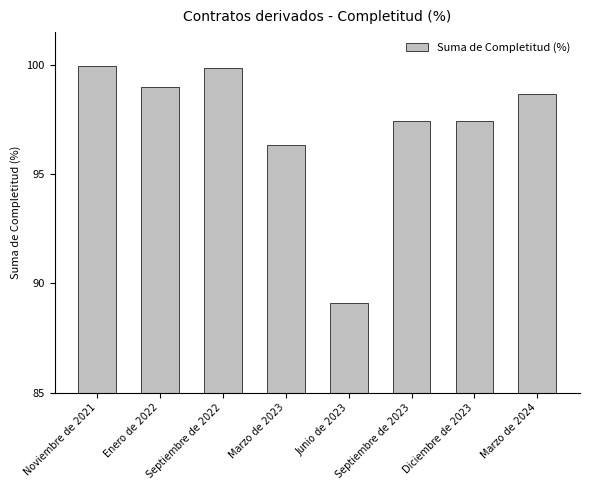

Read the value at Junio de 2023.

89.1